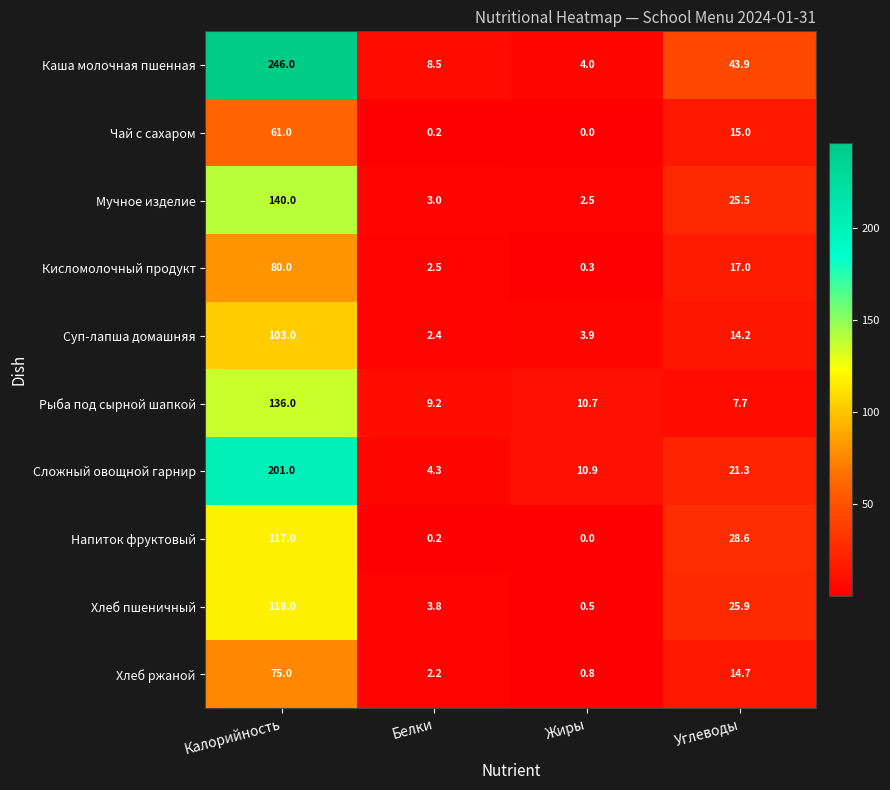

What is the maximum value shown in the chart?

246.0